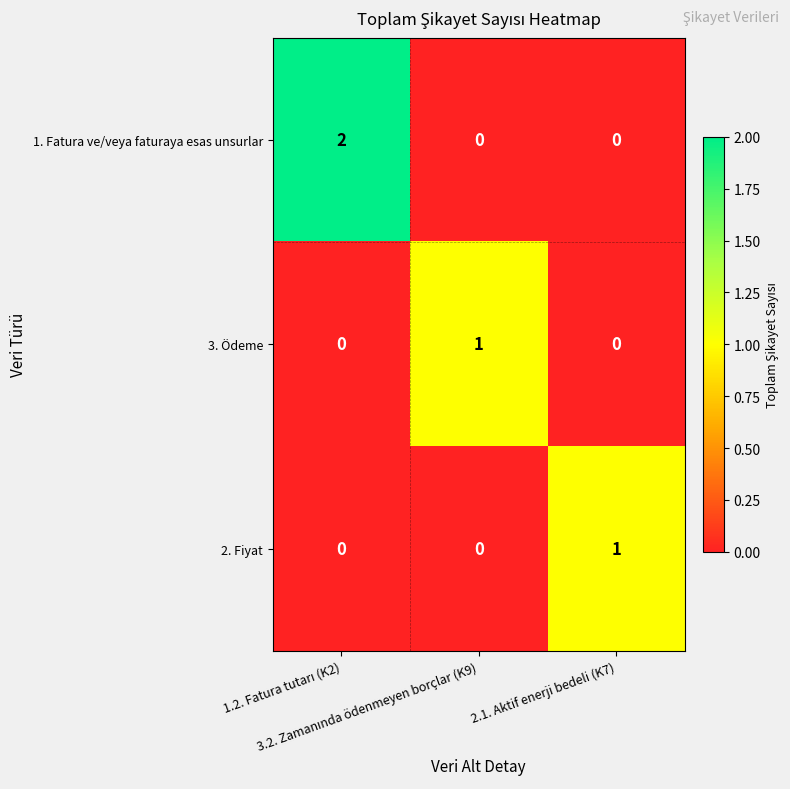

At how many categories does at least one series exceed 0?

3